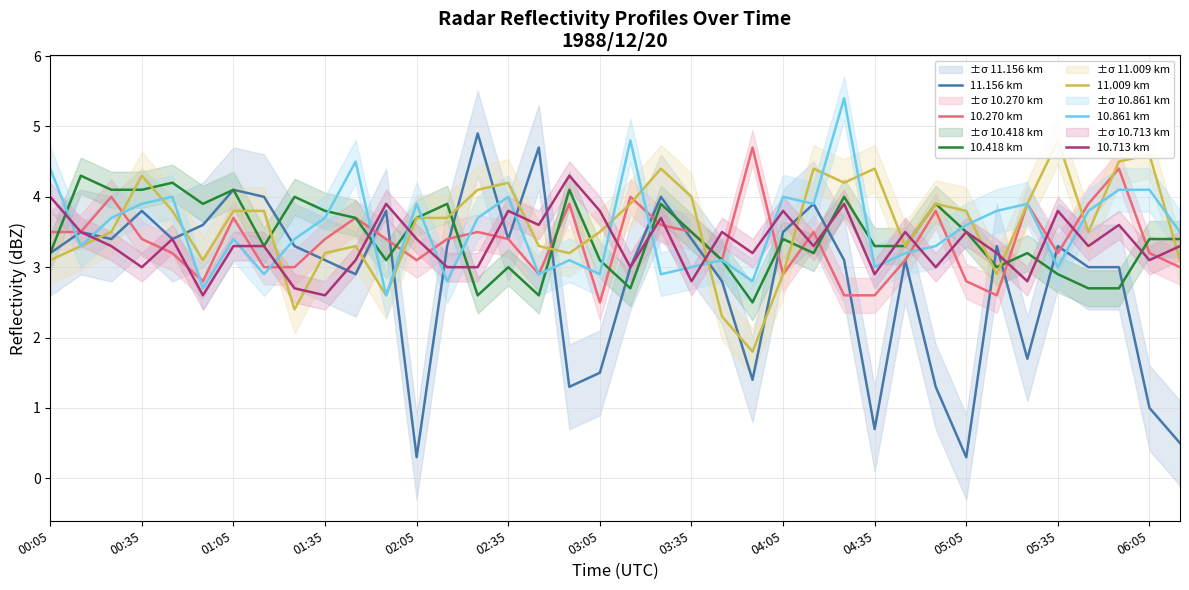

The value of 11.156 km at 03:35 is 3.4. True or false?

True